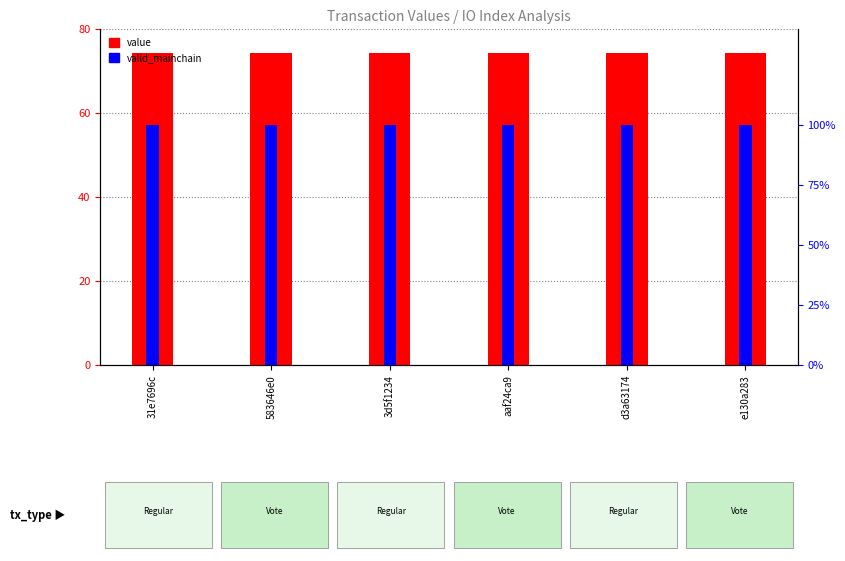

What is the label of the 1st bar from the left?

31e7696c